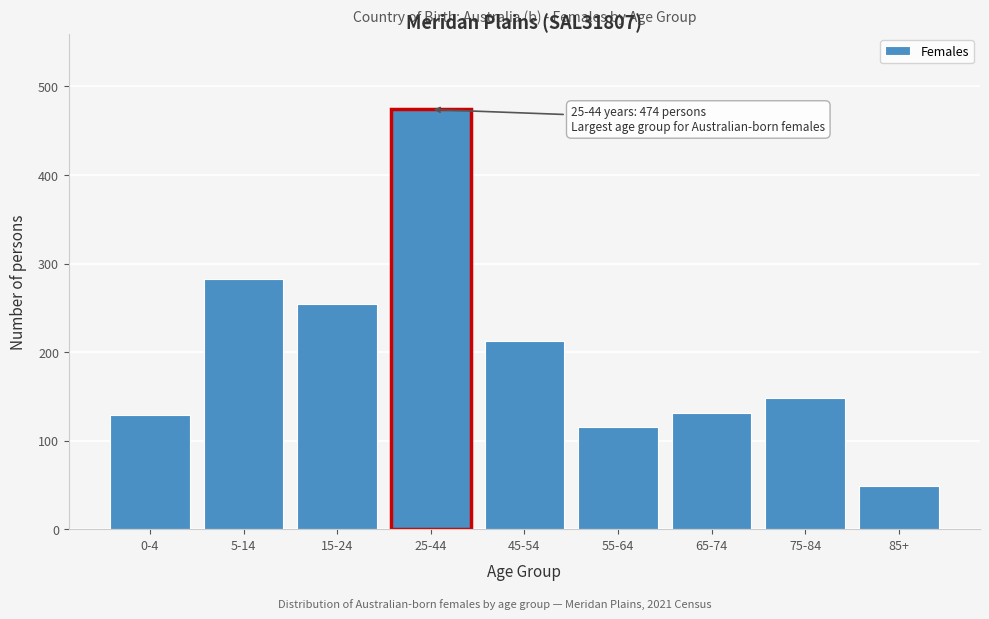

Which category has the highest value across all series?

25-44